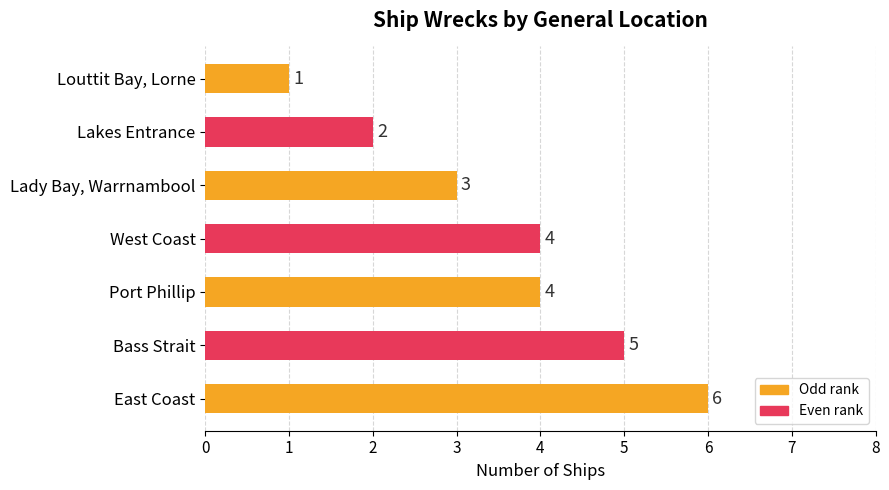

What is the sum of the values at Louttit Bay, Lorne and West Coast?

5